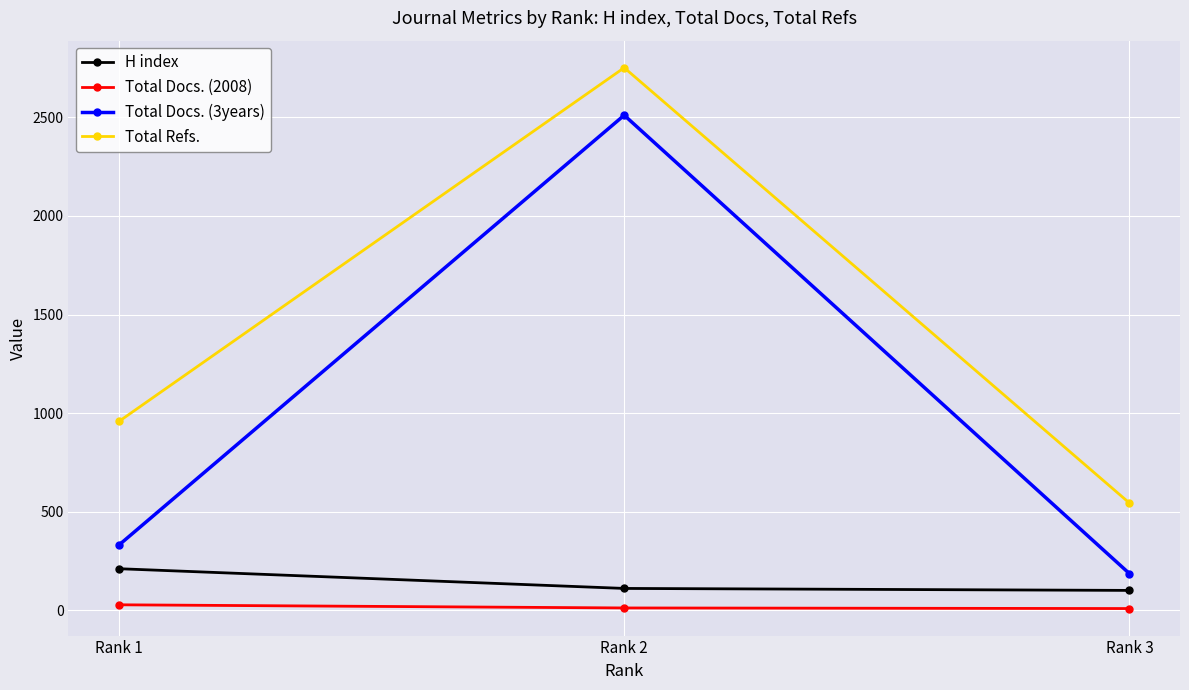

The value of H index at Rank 1 is 328. True or false?

False